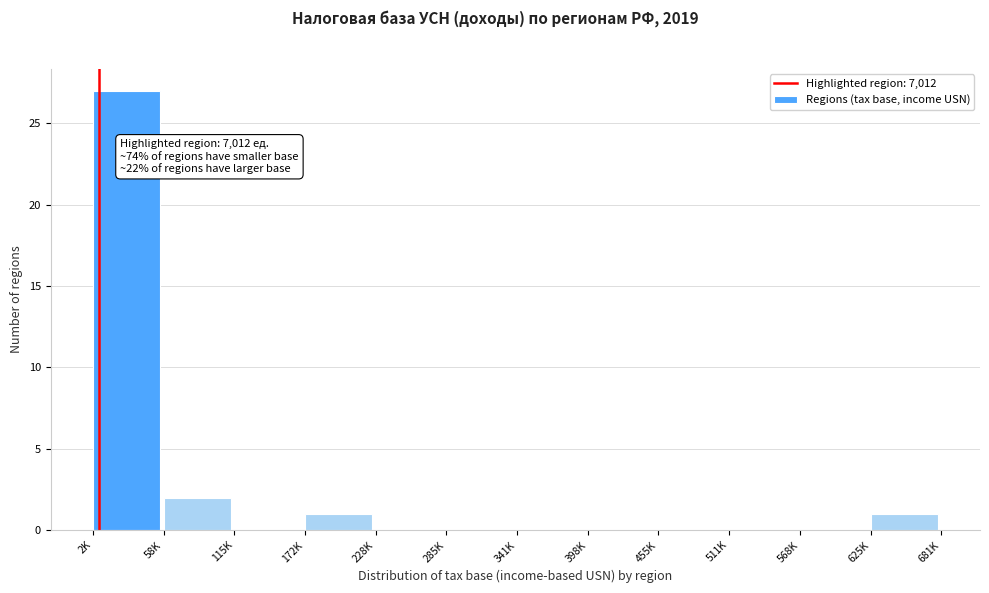

Reading left to right, list all the values displayed in this chart.

2K=27	58K=2	115K=0	172K=1	228K=0	285K=0	341K=0	398K=0	455K=0	511K=0	568K=0	625K=1